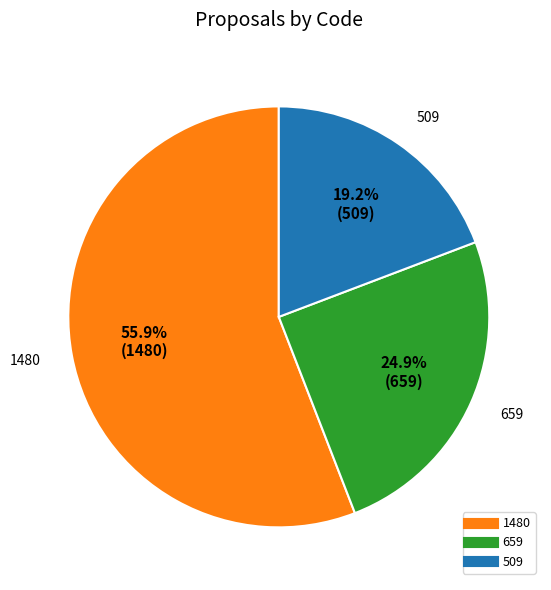

Which has a higher value, 1480 or 659?

1480